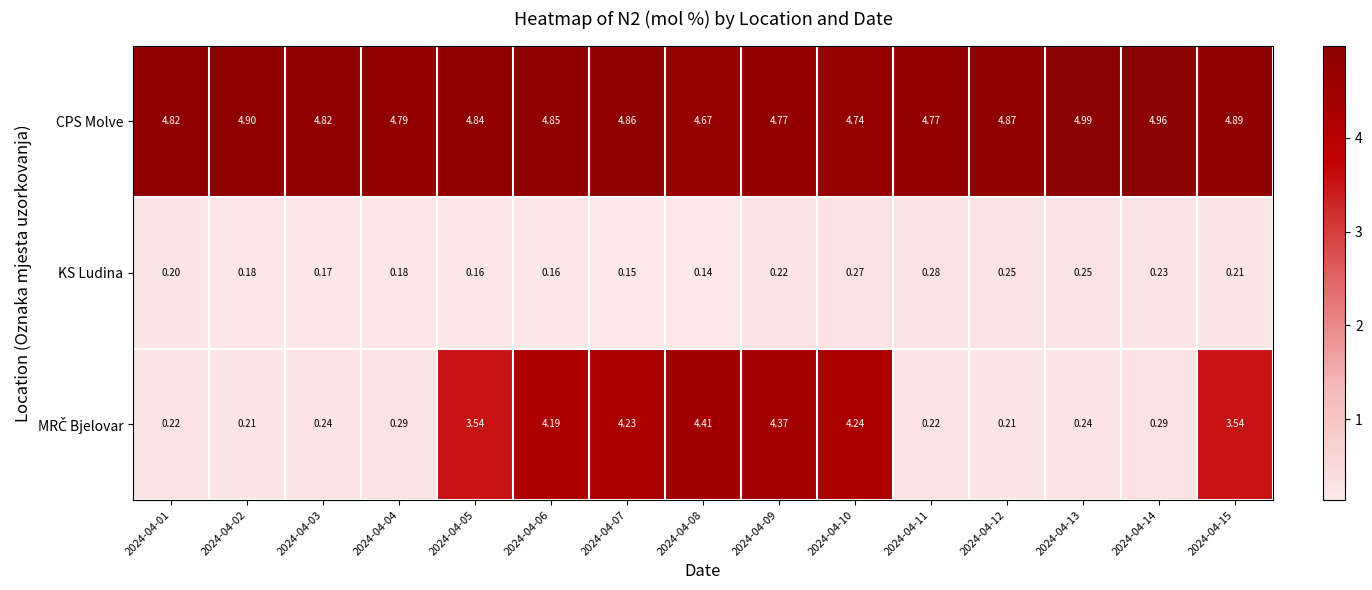

How many series are shown in this chart?

3